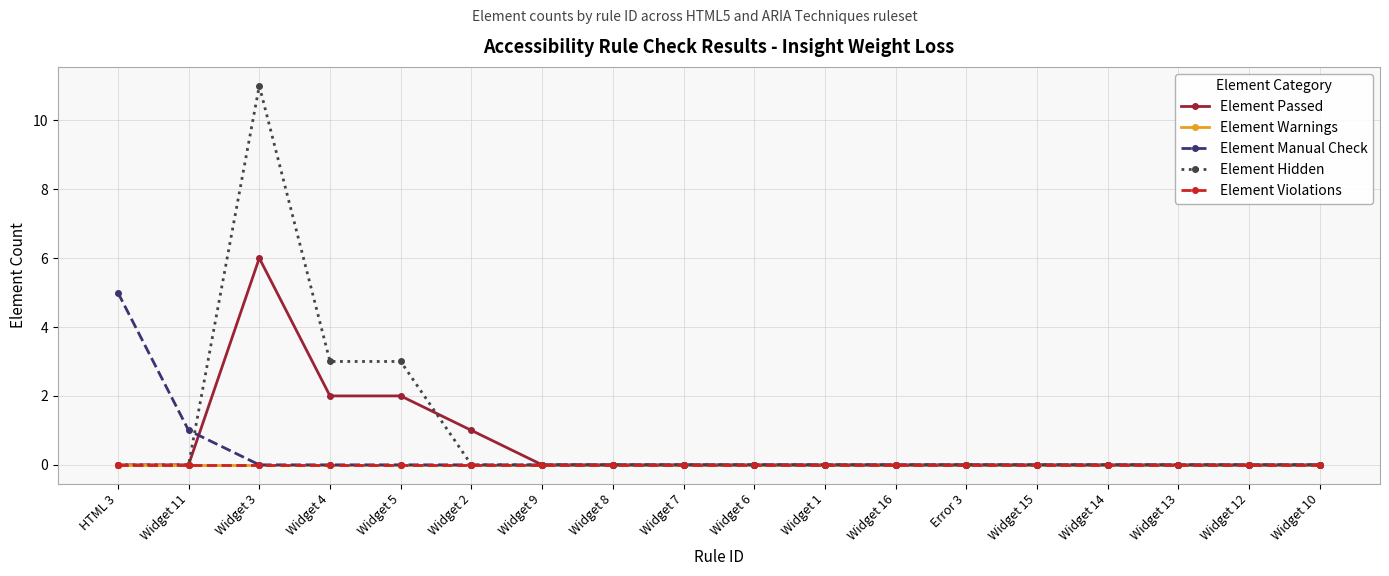

Reading left to right, what are all the values shown in this chart?

Element Passed: HTML 3=0	Widget 11=0	Widget 3=6	Widget 4=2	Widget 5=2	Widget 2=1	Widget 9=0	Widget 8=0	Widget 7=0	Widget 6=0	Widget 1=0	Widget 16=0	Error 3=0	Widget 15=0	Widget 14=0	Widget 13=0	Widget 12=0	Widget 10=0
Element Warnings: HTML 3=0	Widget 11=0	Widget 3=0	Widget 4=0	Widget 5=0	Widget 2=0	Widget 9=0	Widget 8=0	Widget 7=0	Widget 6=0	Widget 1=0	Widget 16=0	Error 3=0	Widget 15=0	Widget 14=0	Widget 13=0	Widget 12=0	Widget 10=0
Element Manual Check: HTML 3=5	Widget 11=1	Widget 3=0	Widget 4=0	Widget 5=0	Widget 2=0	Widget 9=0	Widget 8=0	Widget 7=0	Widget 6=0	Widget 1=0	Widget 16=0	Error 3=0	Widget 15=0	Widget 14=0	Widget 13=0	Widget 12=0	Widget 10=0
Element Hidden: HTML 3=0	Widget 11=0	Widget 3=11	Widget 4=3	Widget 5=3	Widget 2=0	Widget 9=0	Widget 8=0	Widget 7=0	Widget 6=0	Widget 1=0	Widget 16=0	Error 3=0	Widget 15=0	Widget 14=0	Widget 13=0	Widget 12=0	Widget 10=0
Element Violations: HTML 3=0	Widget 11=0	Widget 3=0	Widget 4=0	Widget 5=0	Widget 2=0	Widget 9=0	Widget 8=0	Widget 7=0	Widget 6=0	Widget 1=0	Widget 16=0	Error 3=0	Widget 15=0	Widget 14=0	Widget 13=0	Widget 12=0	Widget 10=0